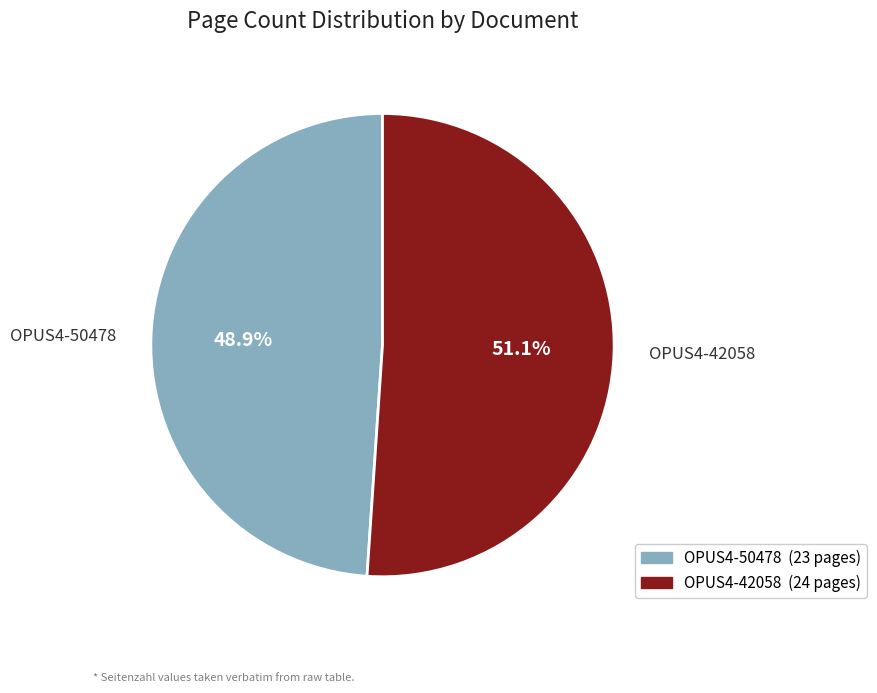

What percentage do OPUS4-42058 and OPUS4-50478 together represent?

100.0%